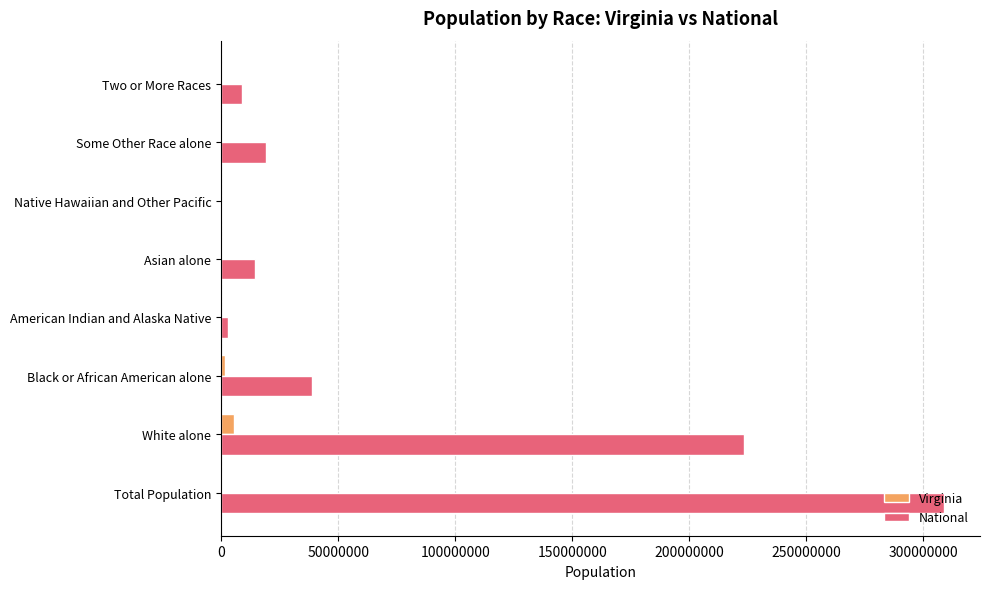

At which label is National closest to 154642775?

White alone